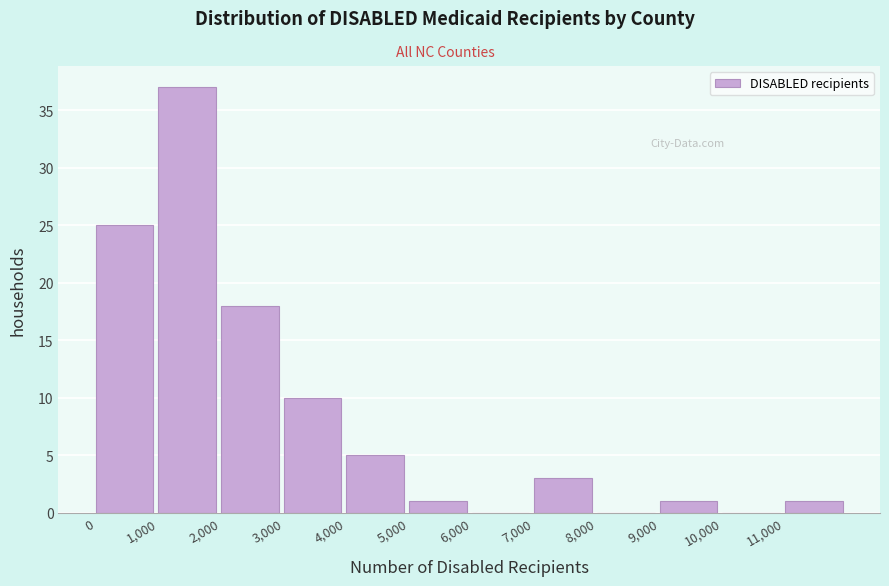

Reading left to right, list every bar in this chart as the range it spans on the x-axis followed by its height. The values are not printed on the chart, so give them approximately, as read against the axis.

0 to 1000: 25
1000 to 2000: 37
2000 to 3000: 18
3000 to 4000: 10
4000 to 5000: 5
5000 to 6000: 1
6000 to 7000: 0
7000 to 8000: 3
8000 to 9000: 0
9000 to 10000: 1
10000 to 11000: 0
11000 to 12000: 1